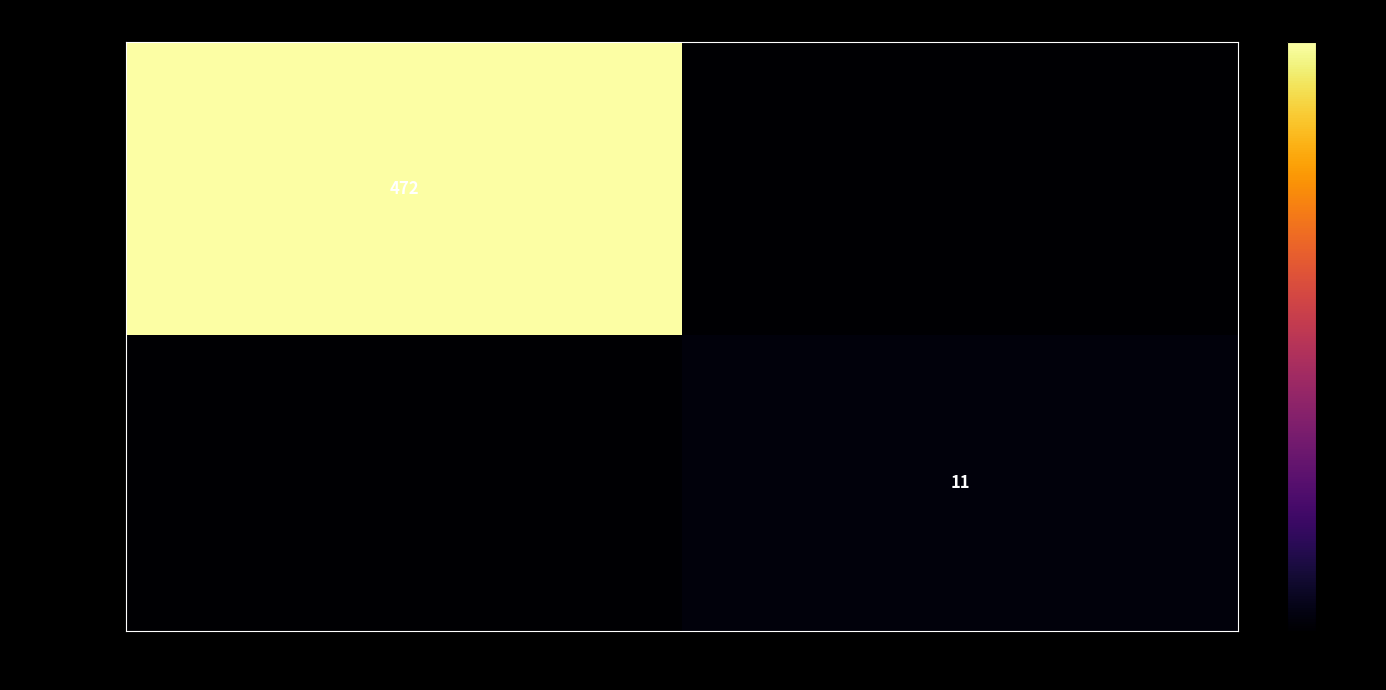

True or false: 049125bf61b0… has a value of 18 at 1.

False